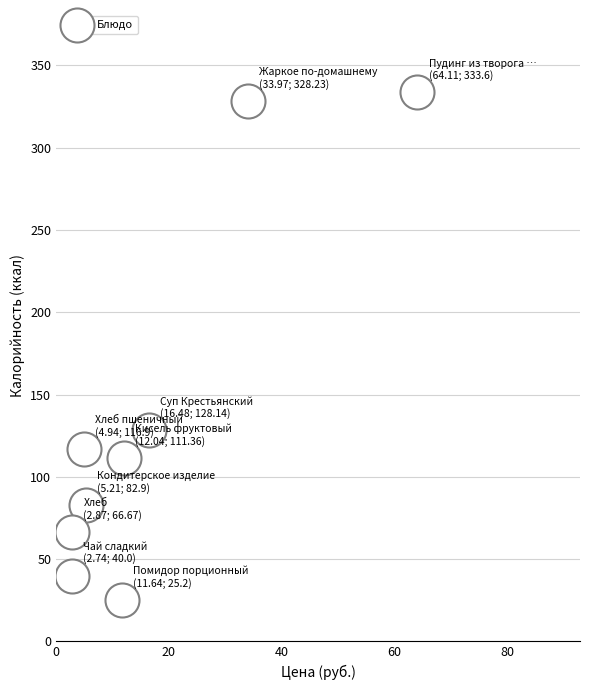

What is the range of Y values (max minus min)?

308.4